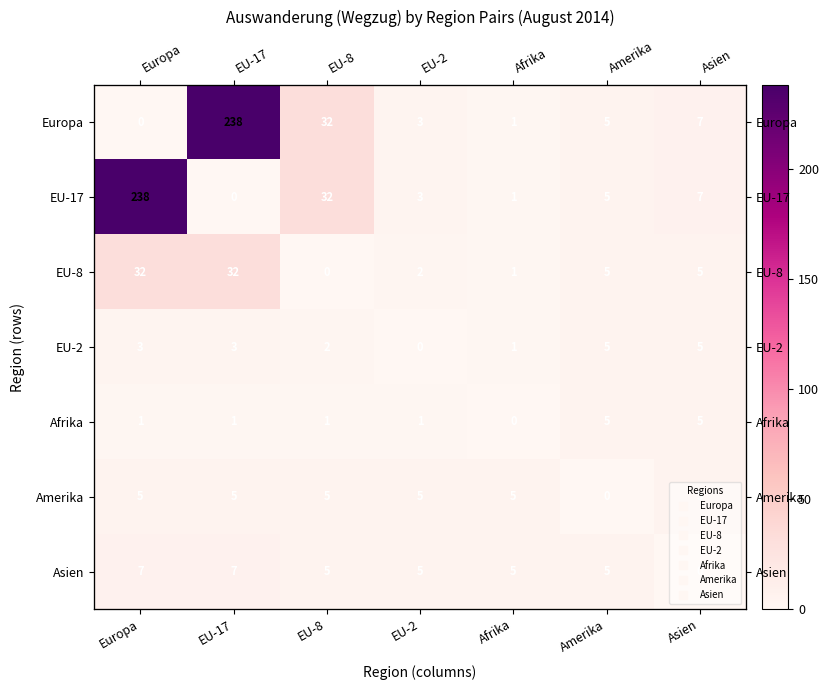

What is the maximum value shown in the chart?

238